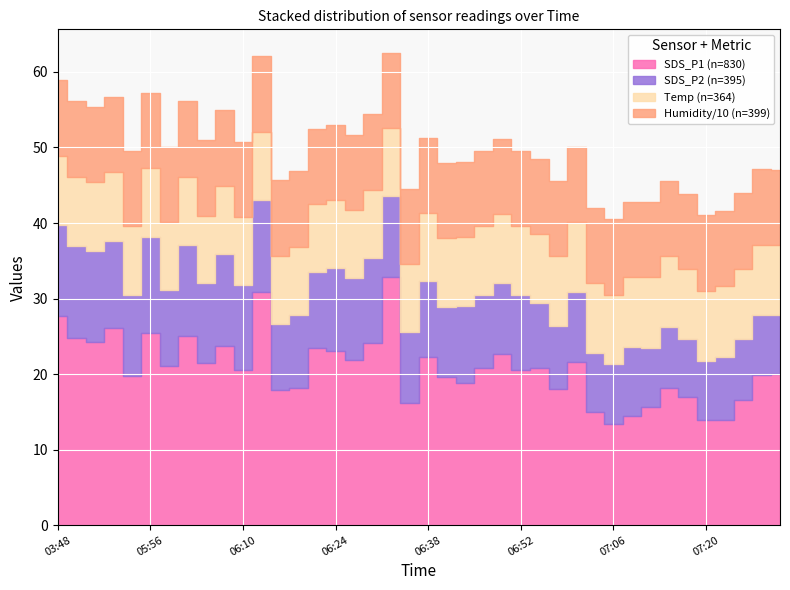

What is the highest value of the SDS_P1 series?

32.8